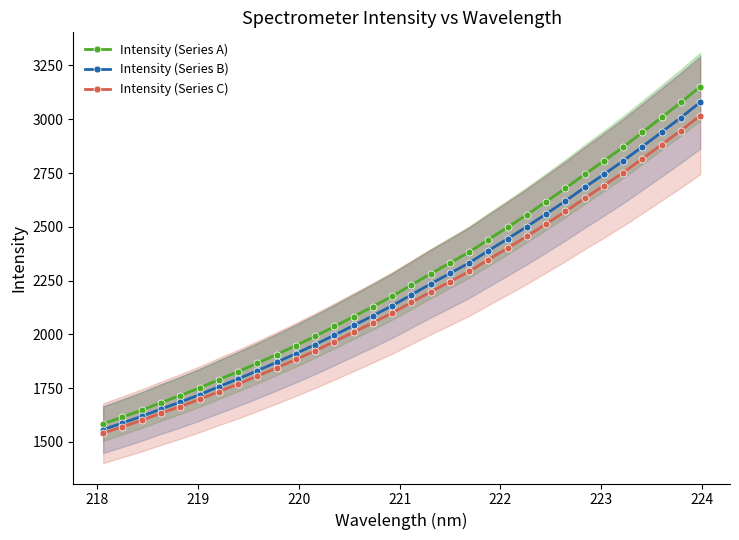

True or false: Intensity (Series A) and Intensity (Series C) intersect in this chart.

False